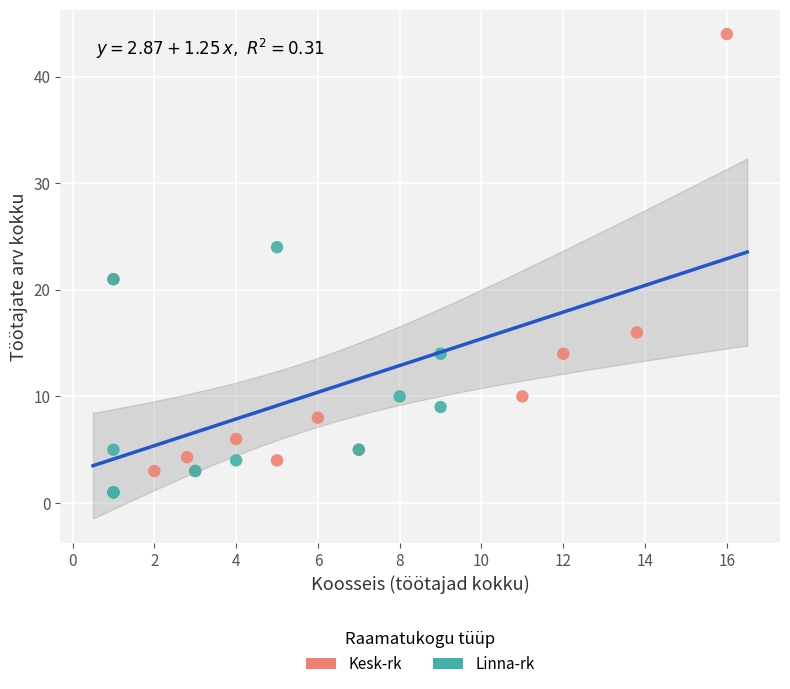

Which series reaches the maximum Y coordinate?

Kesk-rk